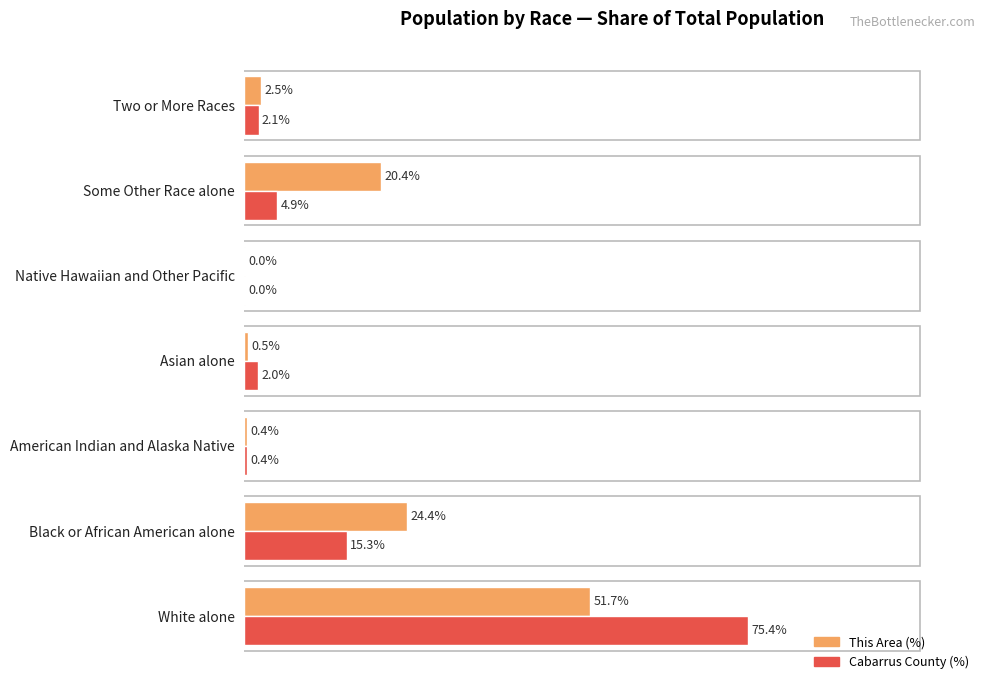

Is the value of Cabarrus County (%) at Two or More Races greater than the value of This Area (%) at Asian alone?

Yes